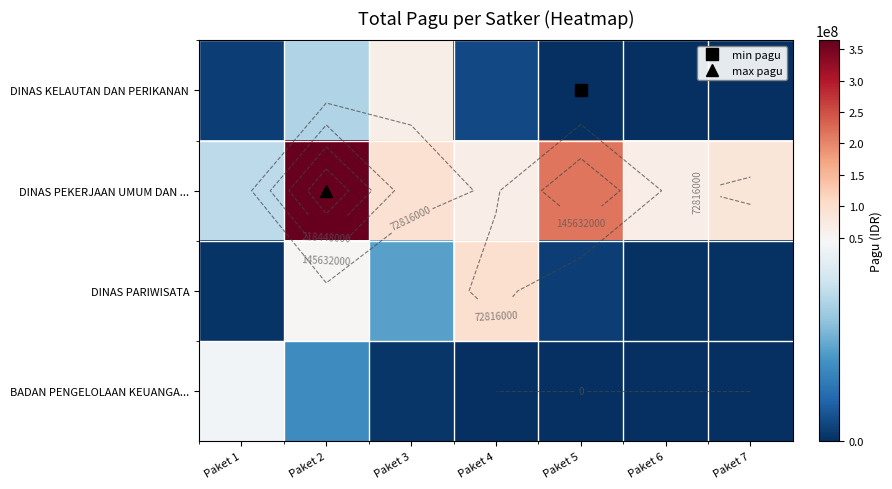

Is it true that DINAS PARIWISATA equals 3575242 at Paket 5?

False